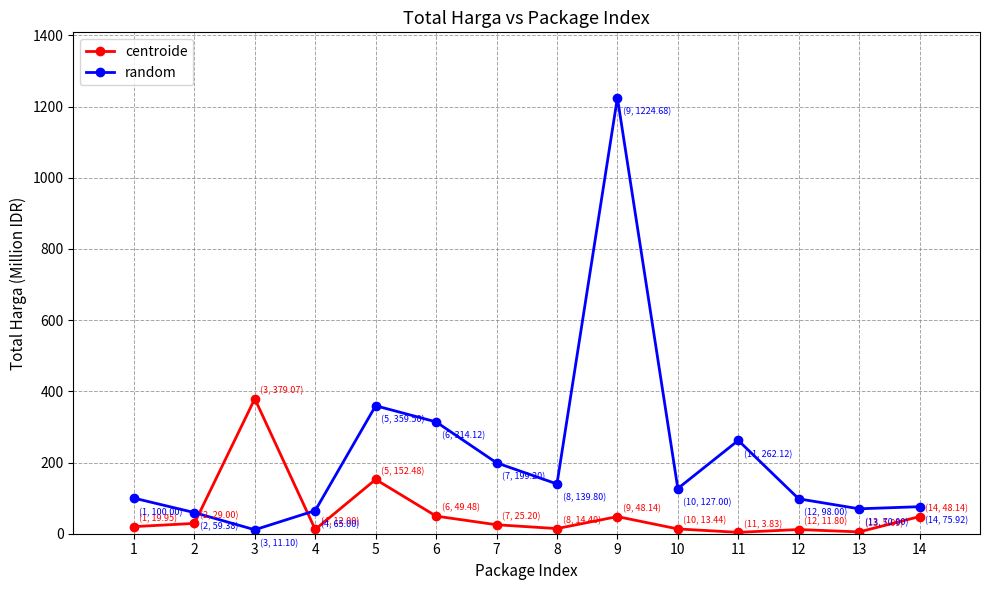

Is this an area chart (filled region under the line)?

No